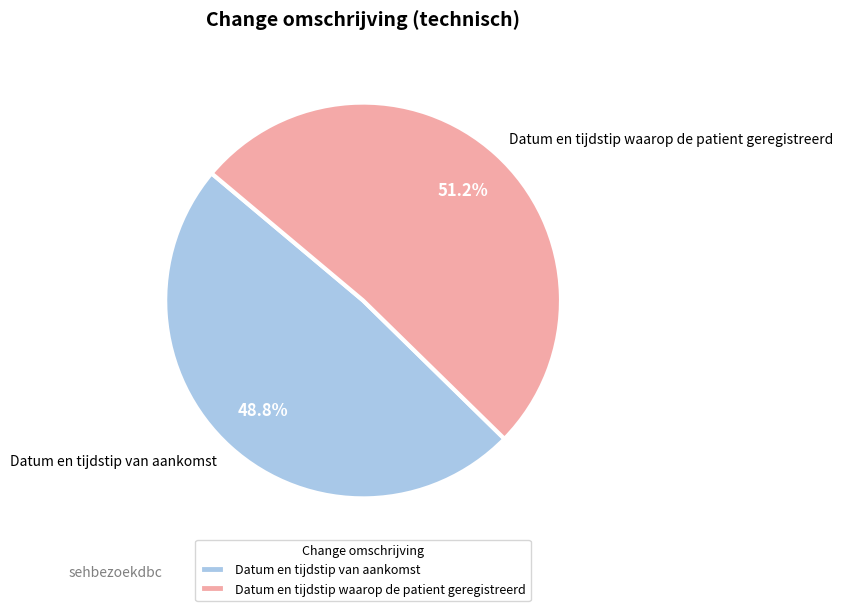

Which slice is the largest?

Datum en tijdstip waarop de patient geregistreerd